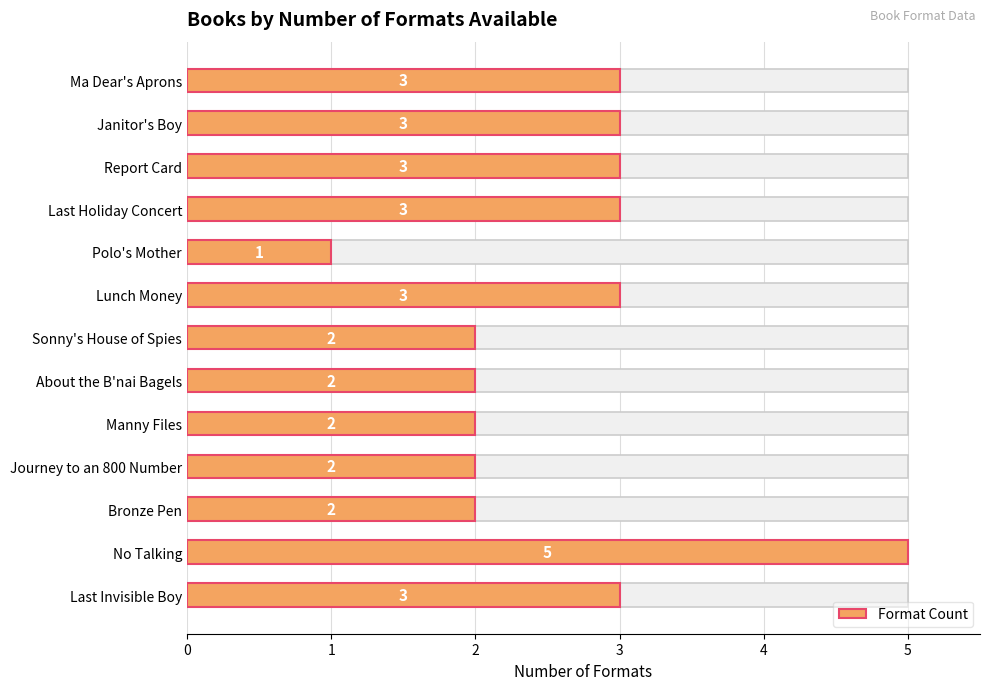

How many data points are less than 3?

6